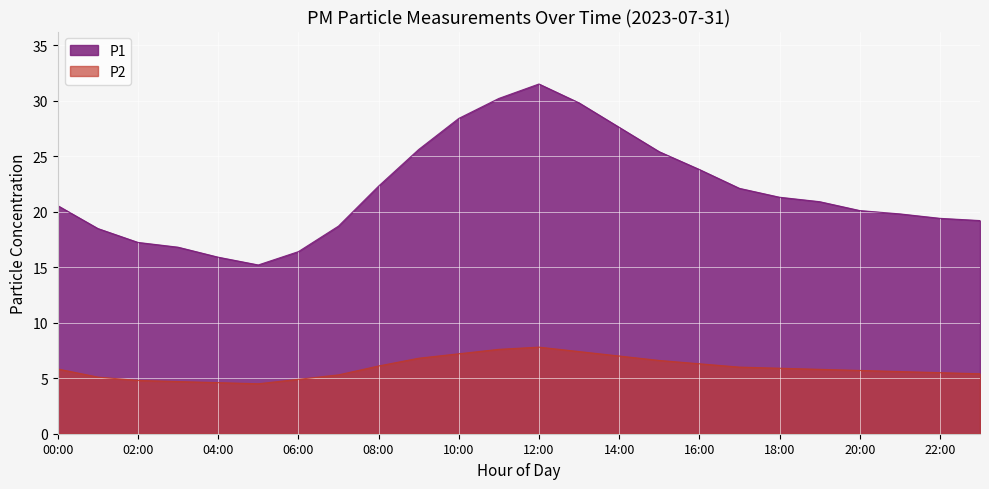

What is the approximate value of P2 at 13:00?

7.4